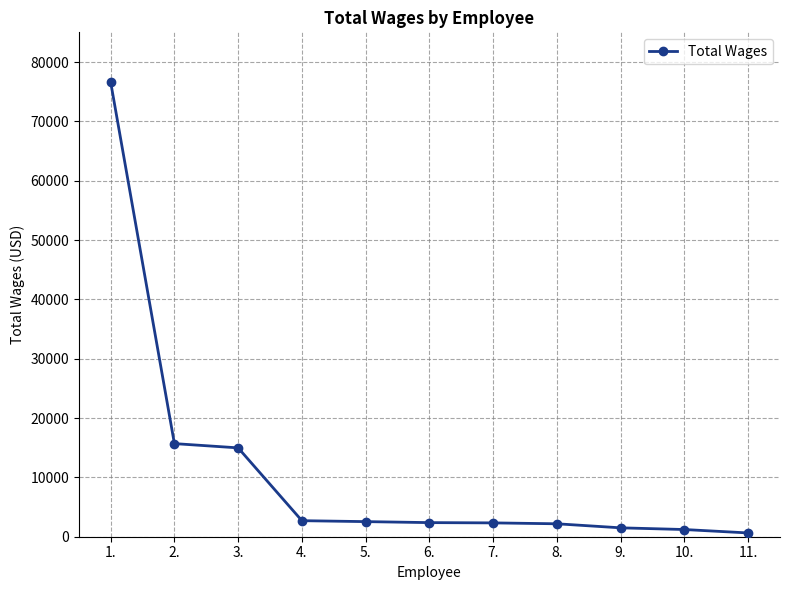

The value at 1. is 76618. True or false?

True